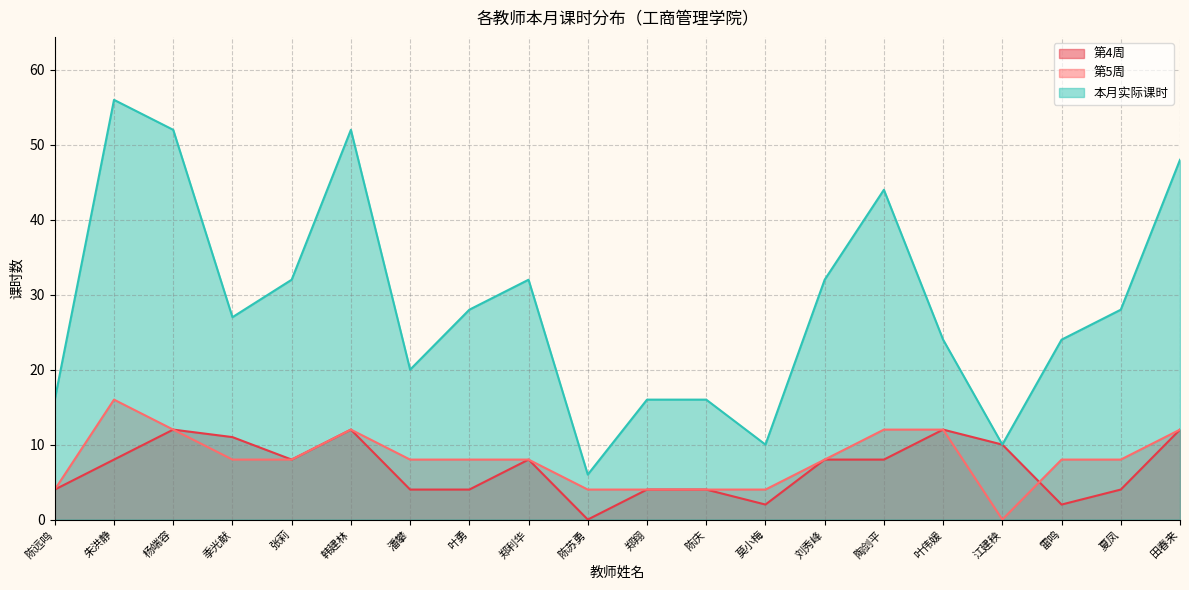

Between 夏凤 and 郑利华, which is larger?

郑利华